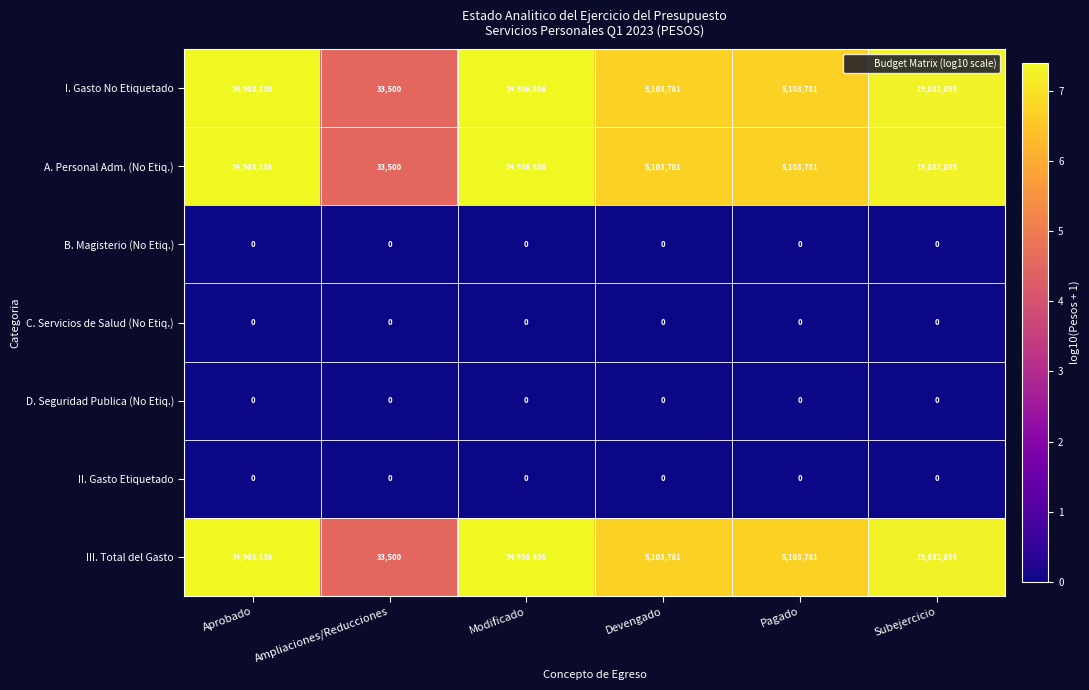

Where does the III. Total del Gasto series first go above 19832855?

Aprobado